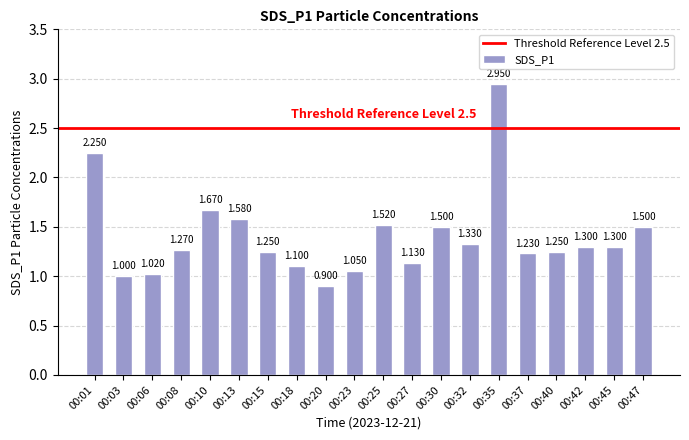

Where does the data first go above 1?

00:01